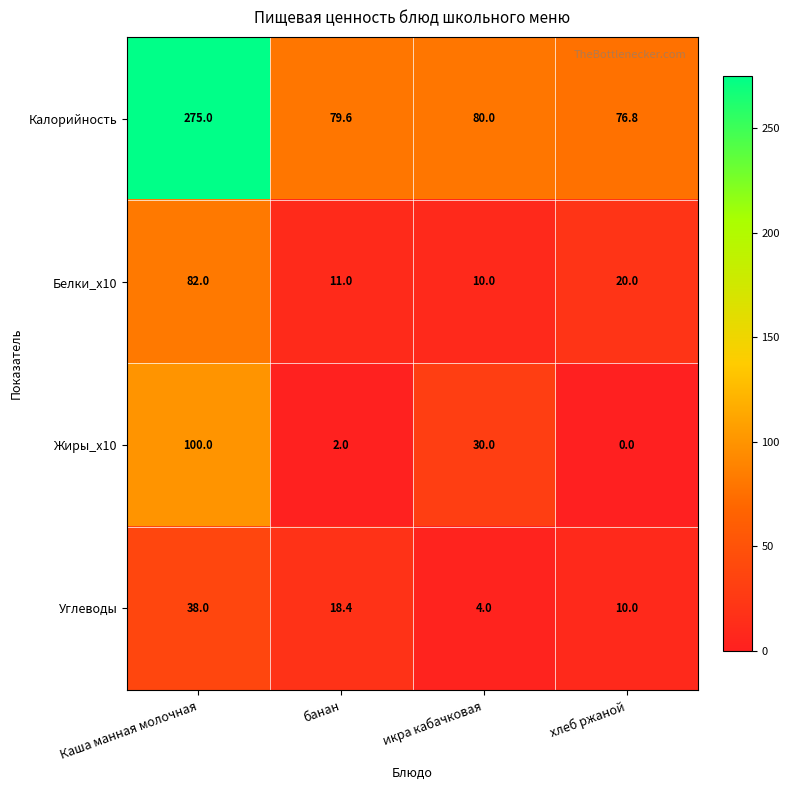

How many positive values does the Жиры_x10 series have?

3